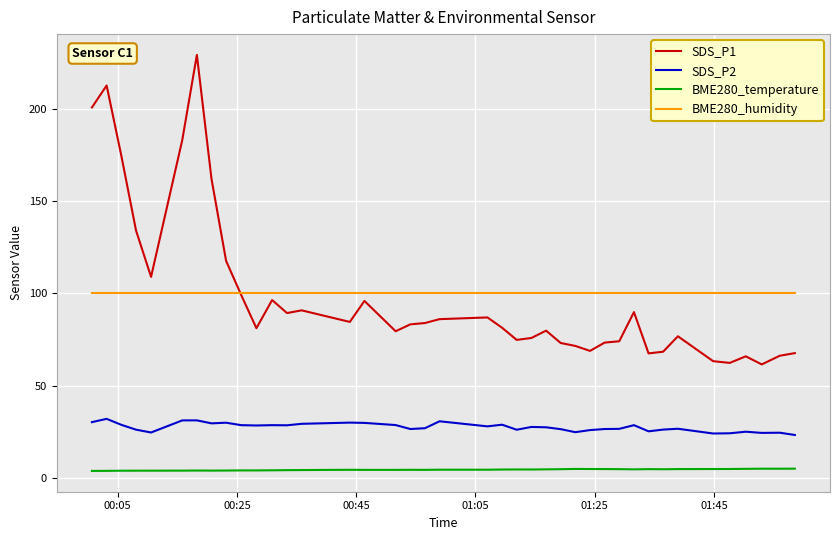

What is the minimum value for SDS_P1?

61.6